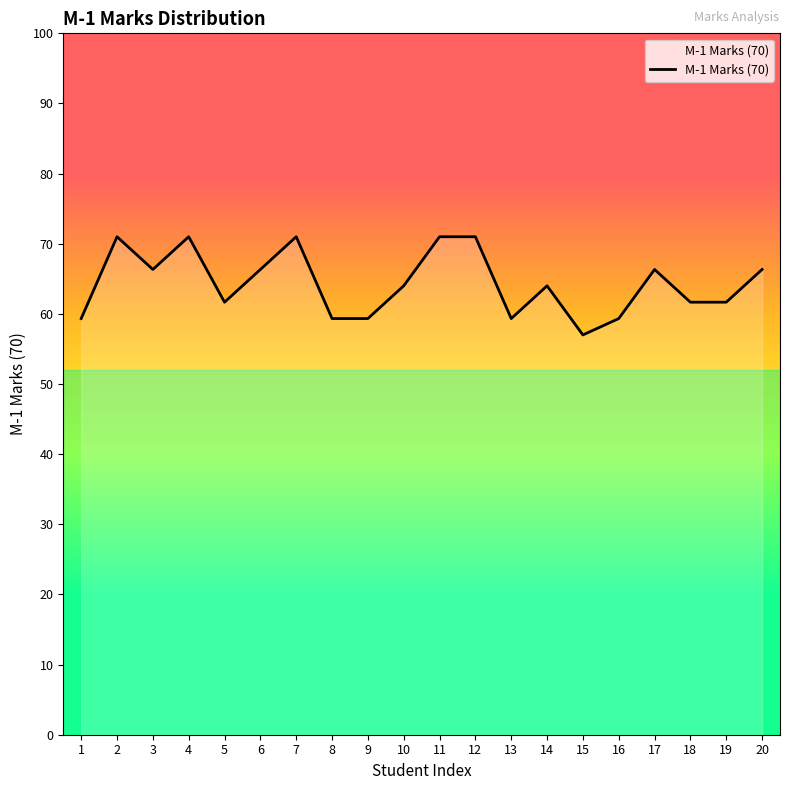

What is the smallest value displayed?

57.0